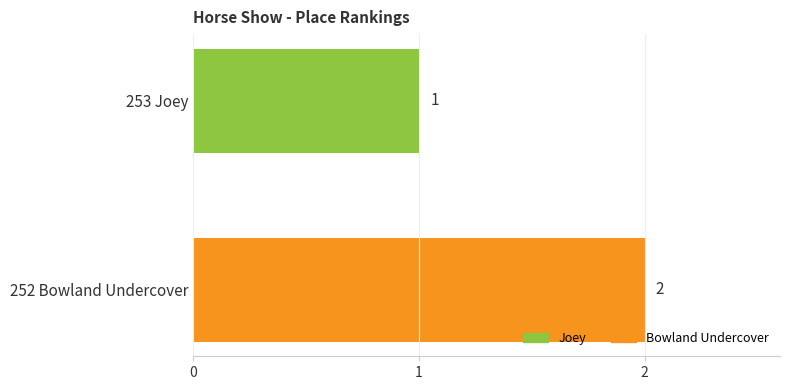

Reading top to bottom, extract all data points from this chart.

253 Joey=1	252 Bowland Undercover=2